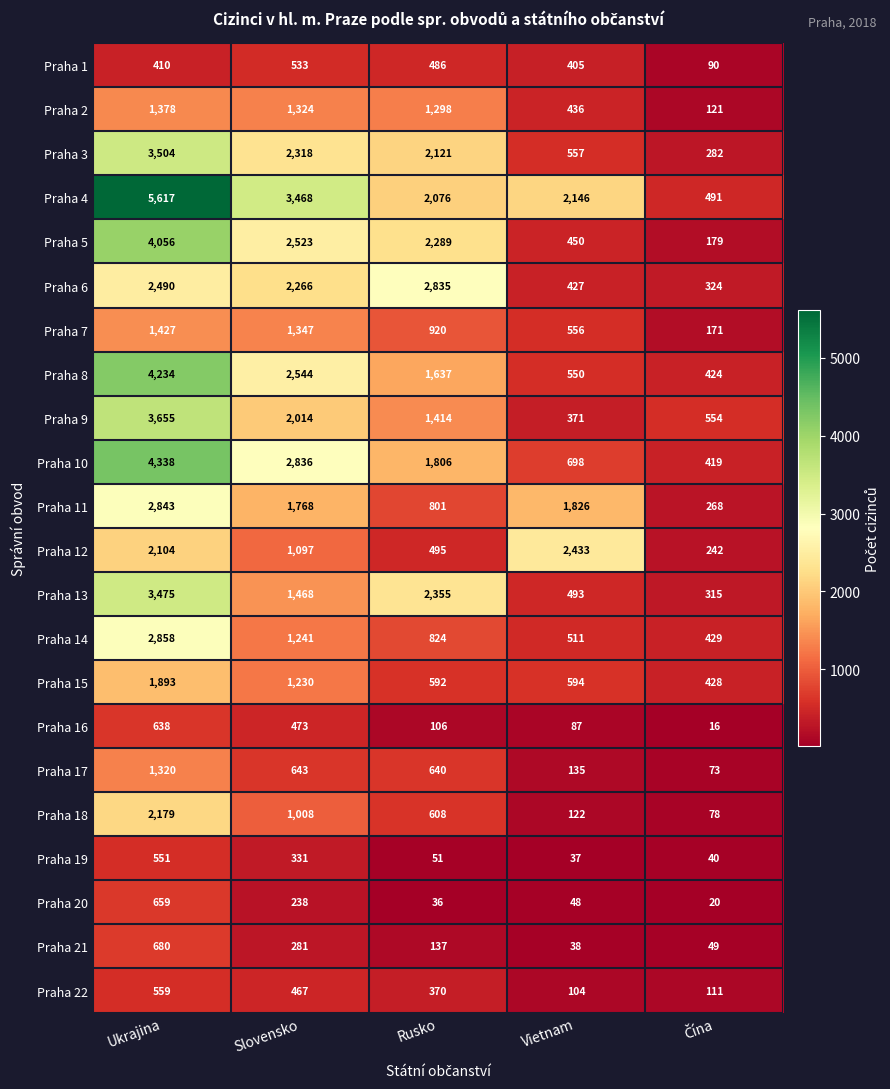

Which label corresponds to the largest value in the chart?

Ukrajina